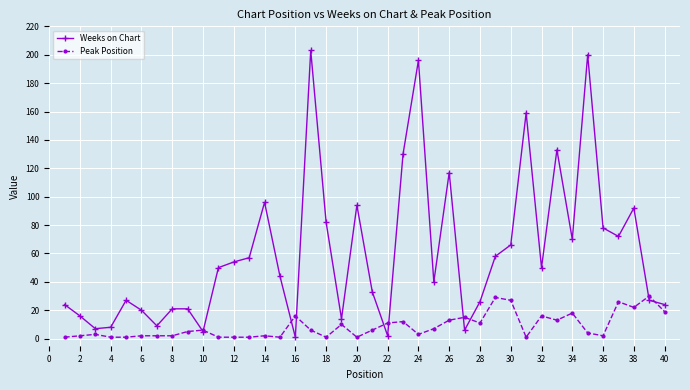

What is the difference between the maximum and minimum values in the Weeks on Chart series?

202